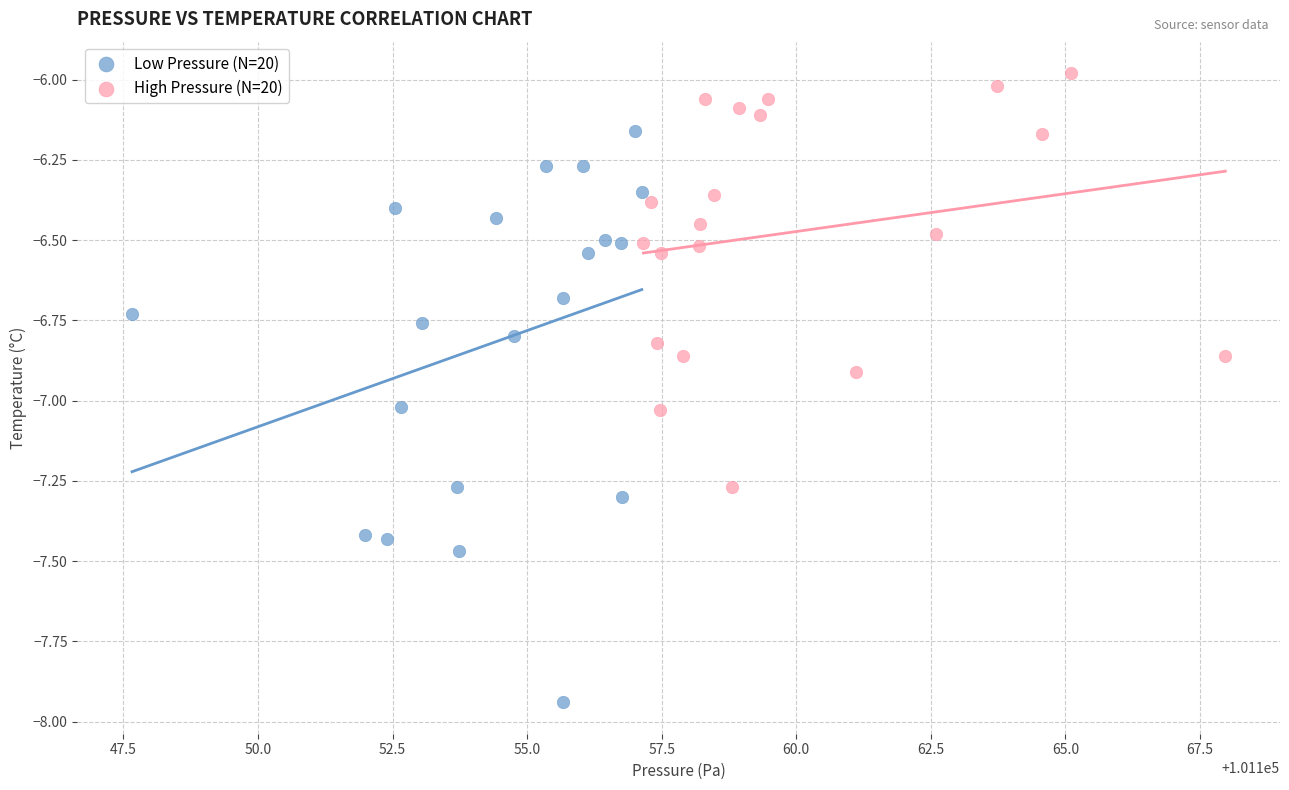

Which series reaches the minimum Y coordinate?

Low Pressure (N=20)